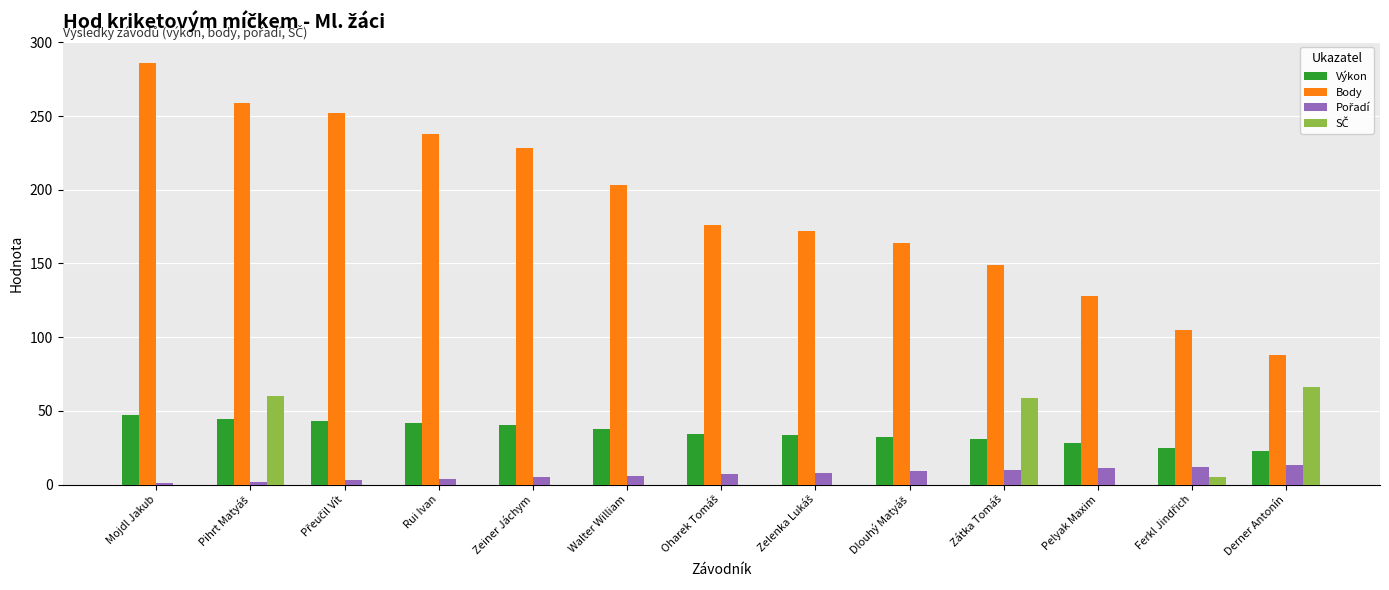

What is the greatest value displayed?

286.0